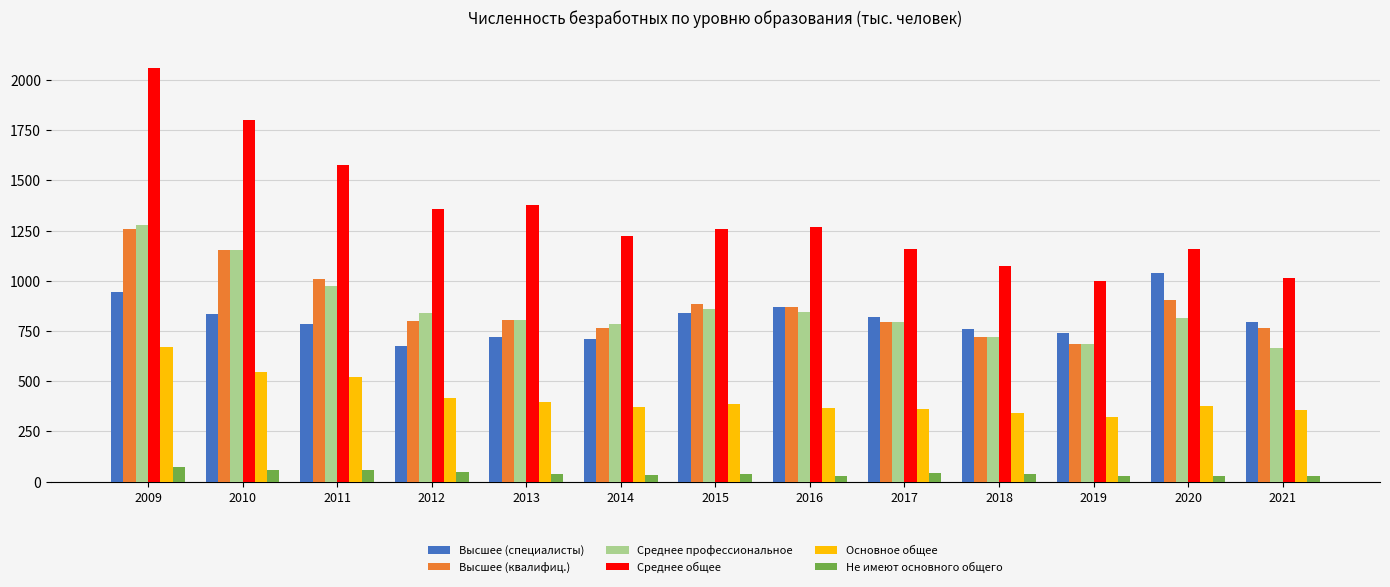

What are all the series names shown in the legend?

Высшее (специалисты), Высшее (квалифиц.), Среднее профессиональное, Среднее общее, Основное общее, Не имеют основного общего